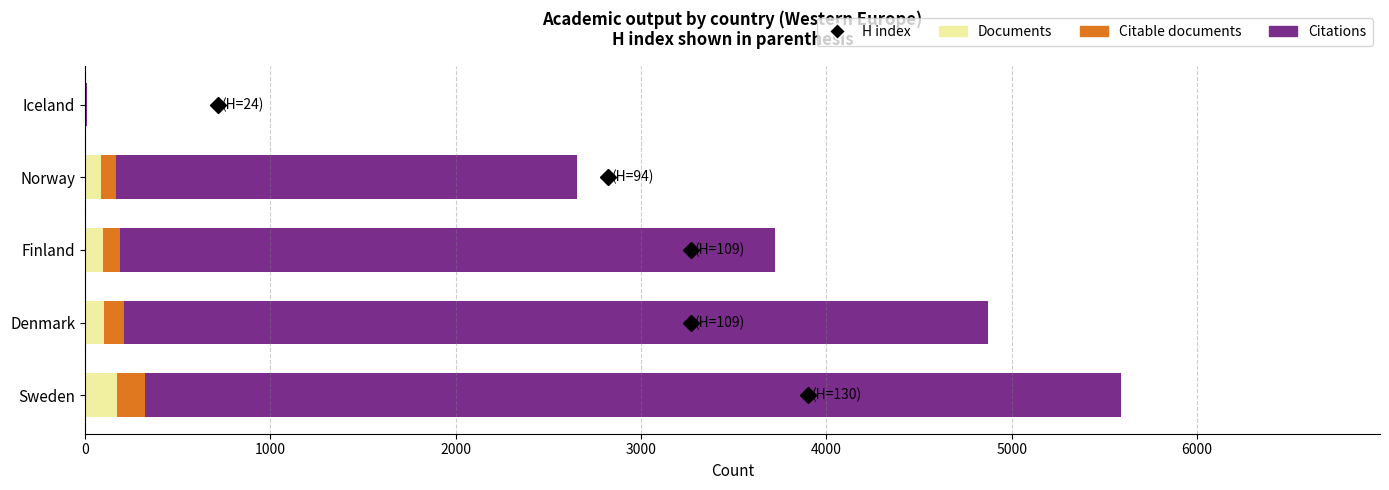

What is the maximum value for Documents?

173